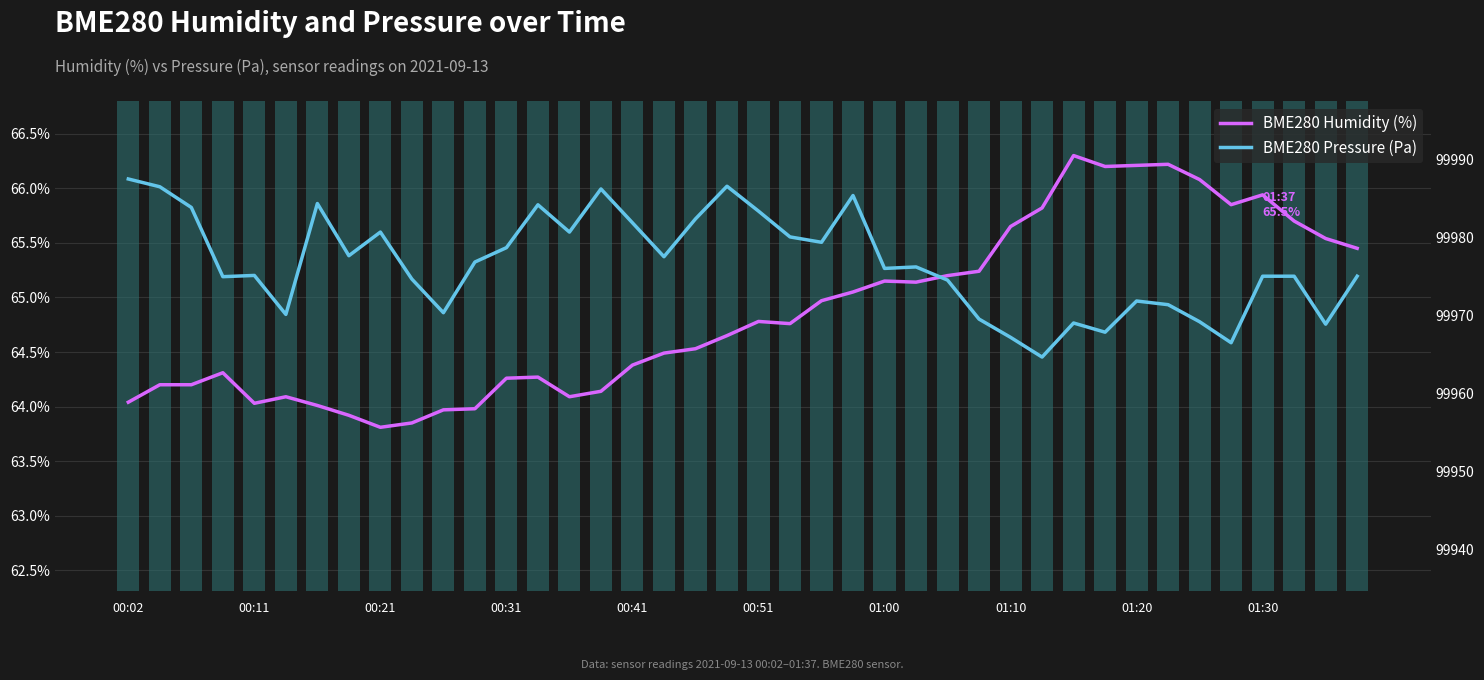

What are all the series names shown in the legend?

BME280 Humidity (%), BME280 Pressure (Pa)